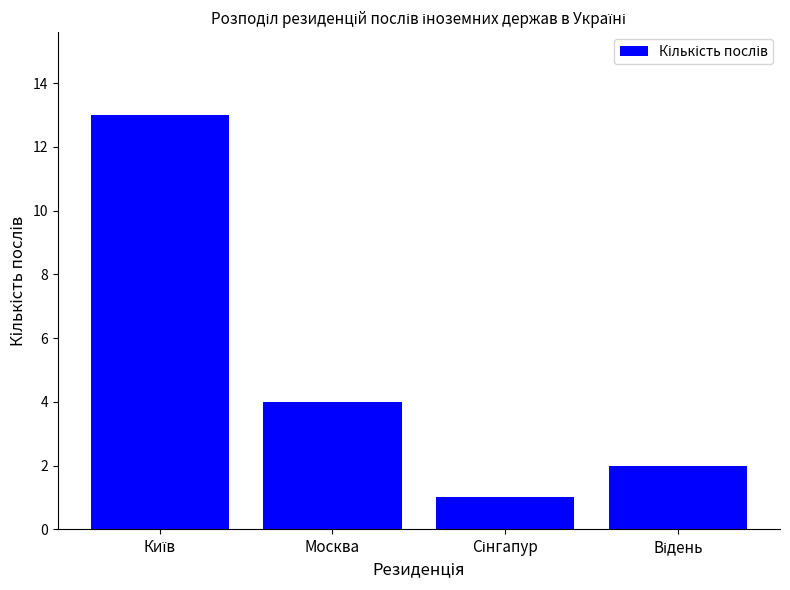

Is it true that the value at Москва is 6?

False